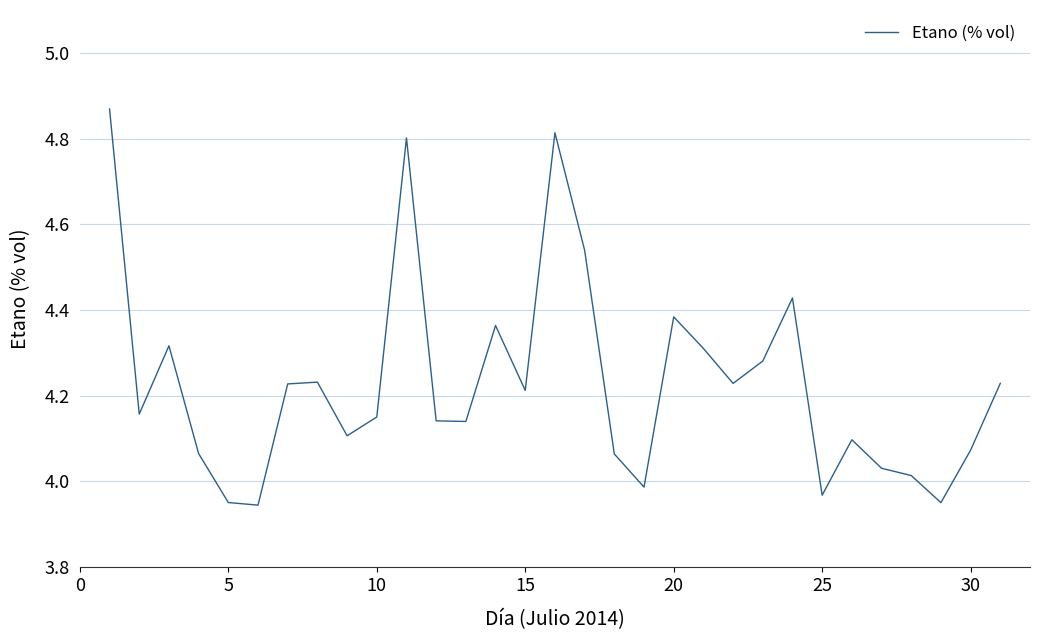

How many values are below 4?

5